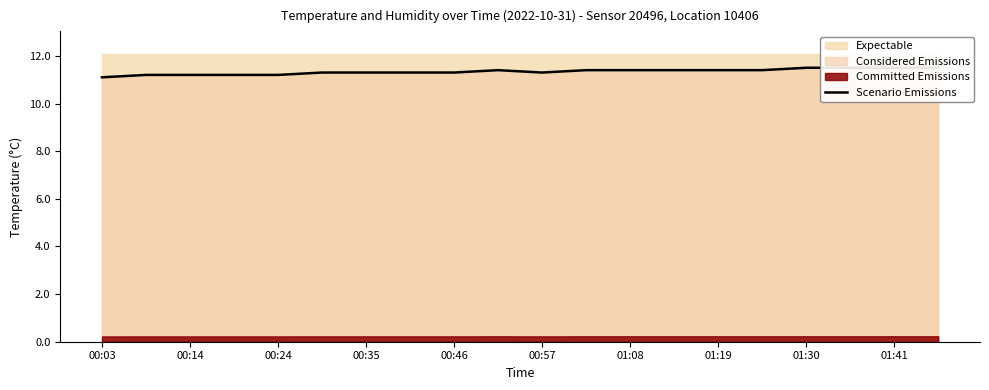

What is the label of the 7th point from the left?

00:35